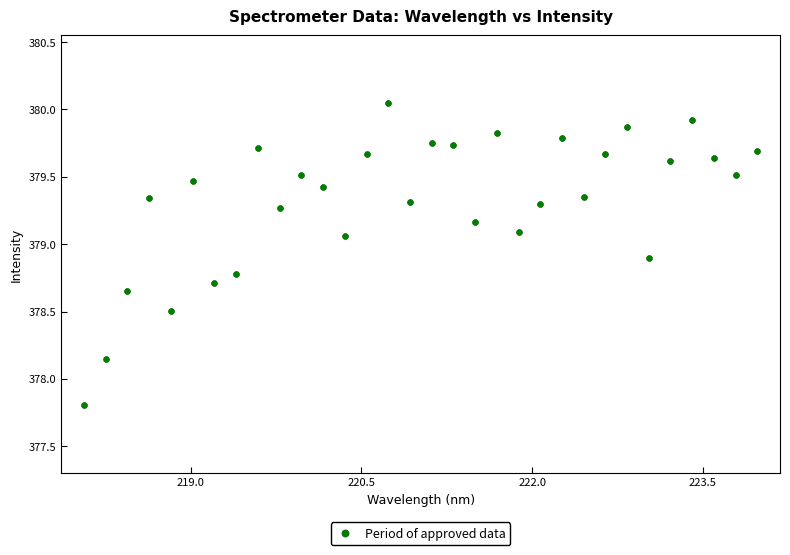

What is the range of X values (max minus min)?

5.9